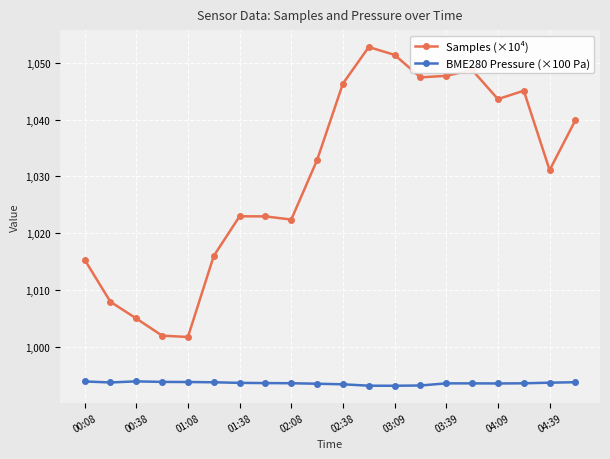

What is the sum of all Samples (×10⁴) values?

20603.1